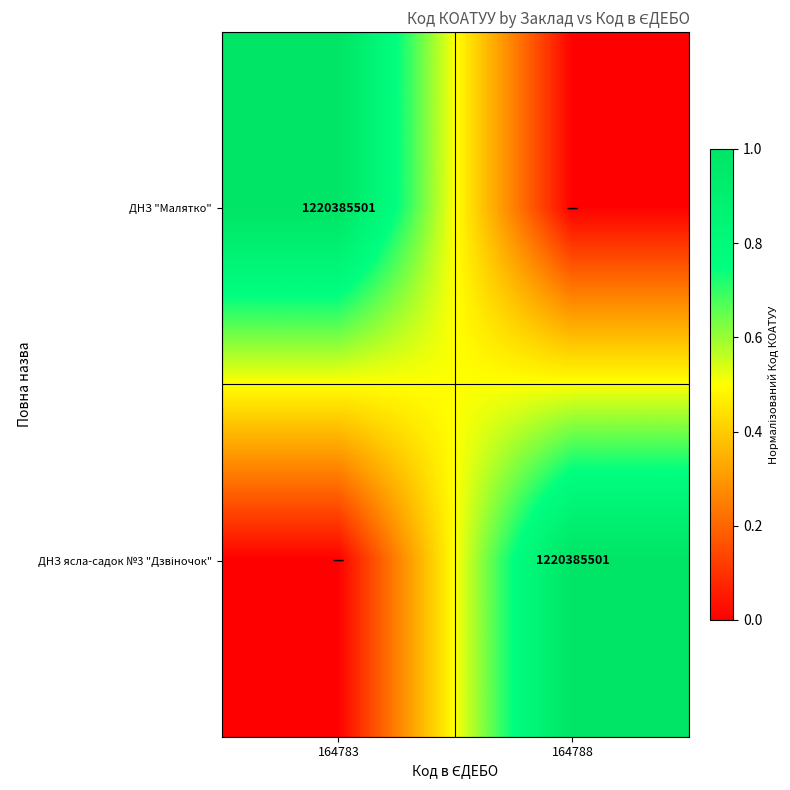

True or false: ДНЗ "Малятко" has a value of 1220385501 at 164783.

True